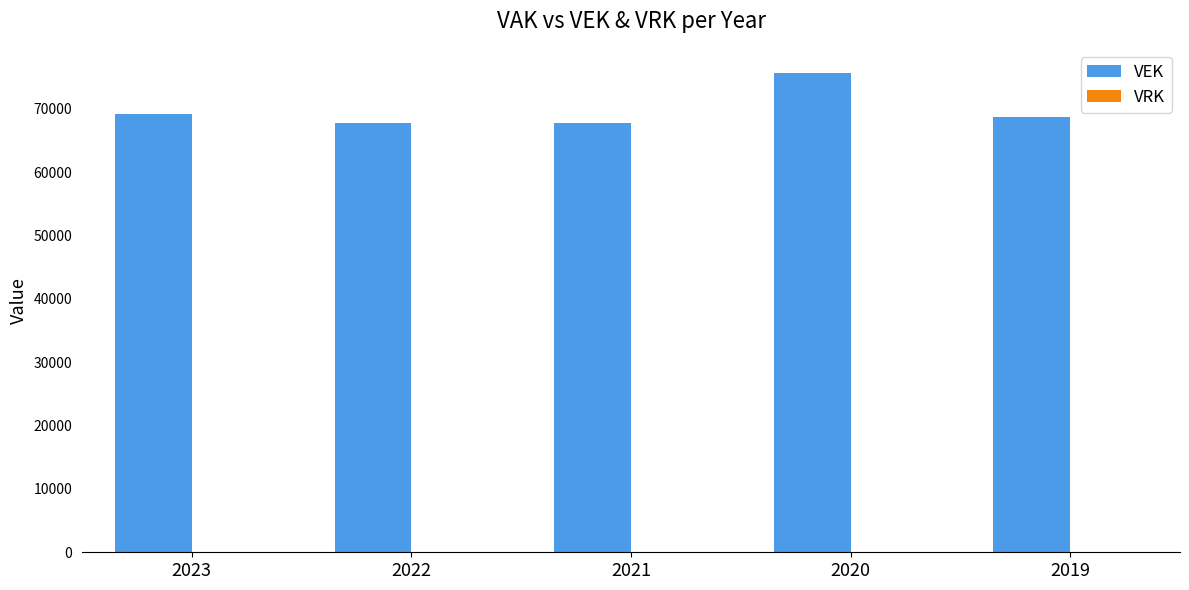

What is the greatest value displayed?

75704